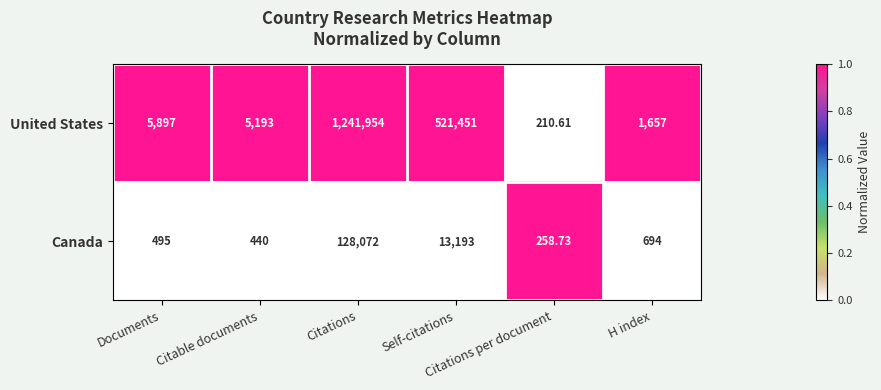

Rank the series by their average value, from lowest to highest.

Canada, United States